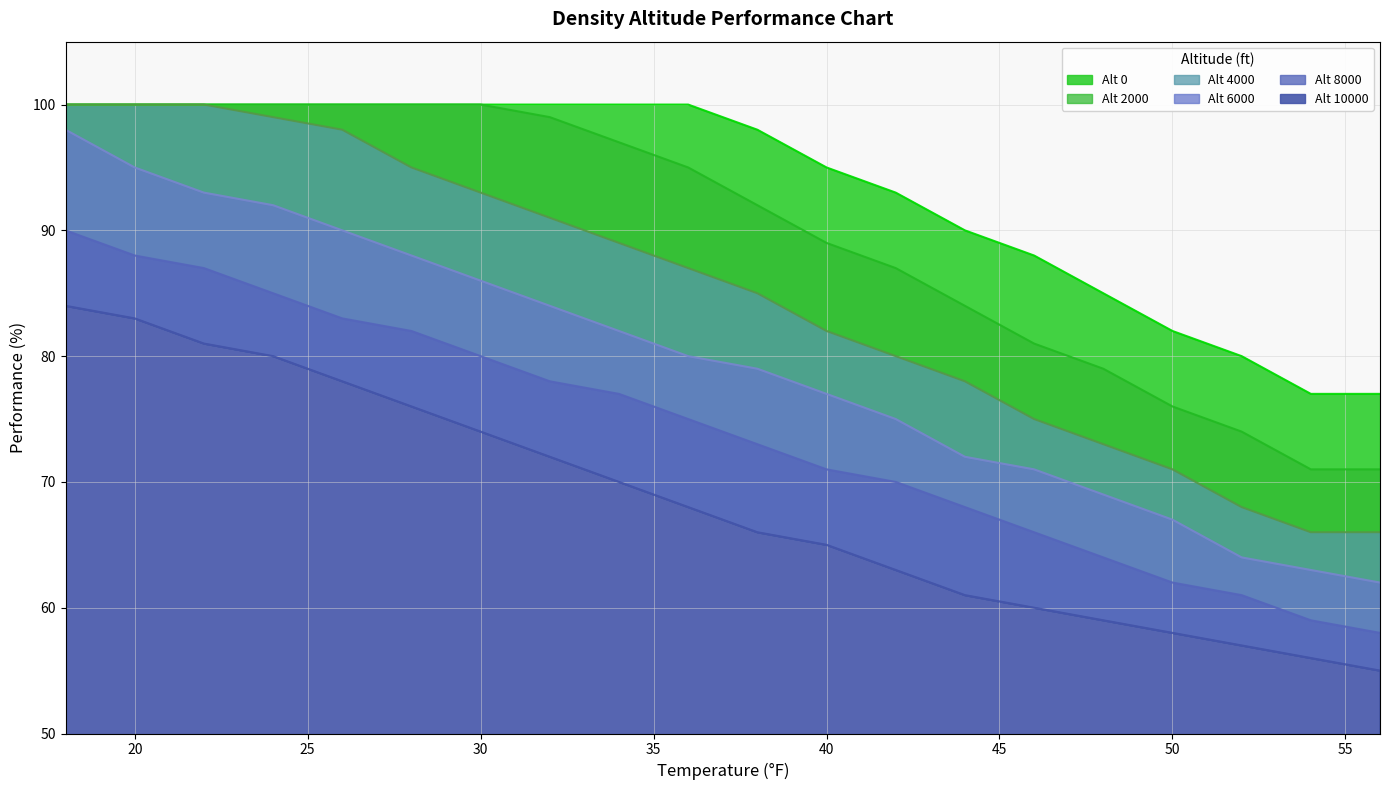

What is the difference between the maximum and minimum values in the Alt 6000 series?

36